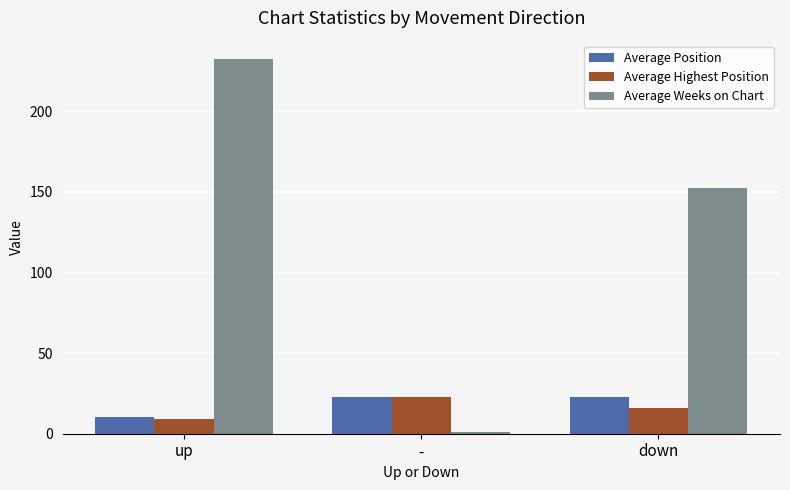

What is the label of the 2nd bar from the right?

-